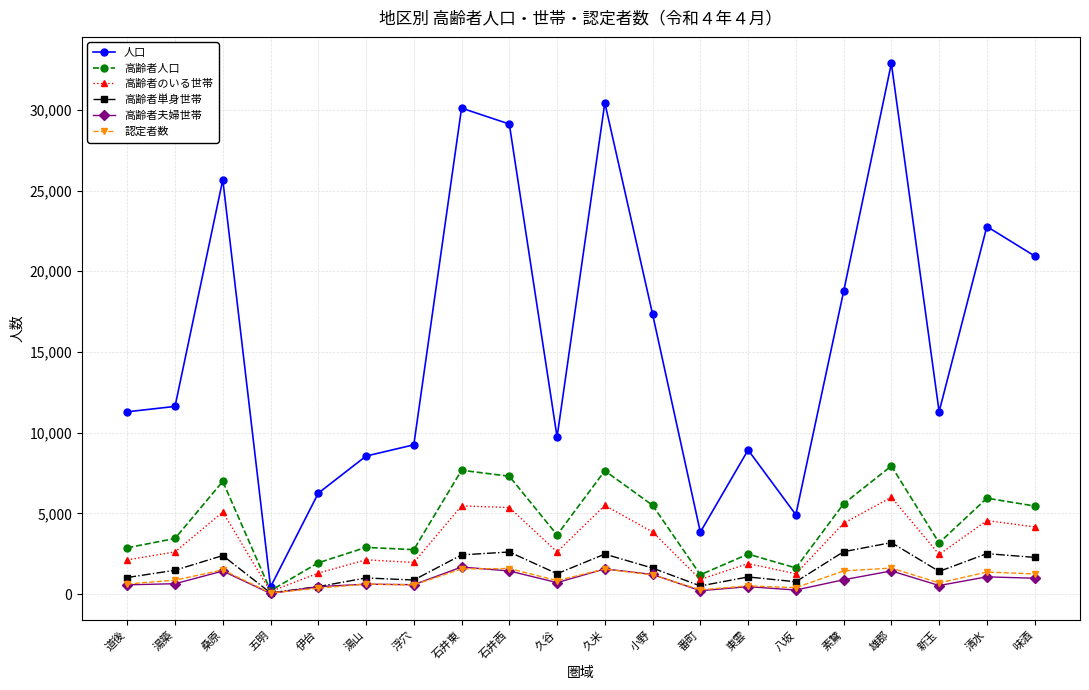

True or false: 人口 and 高齢者夫婦世帯 cross at least once.

False